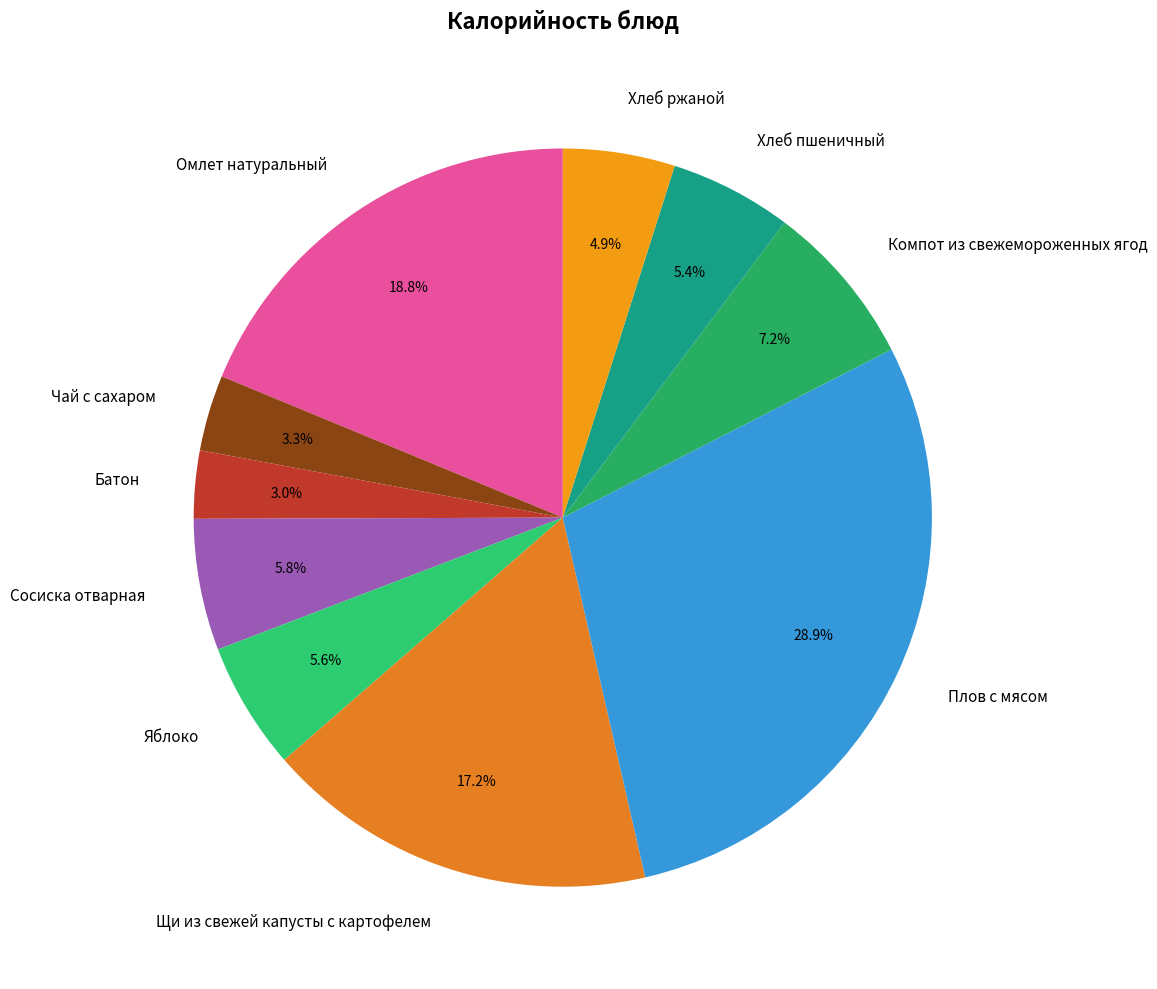

Which category has the biggest portion of the pie?

Плов с мясом